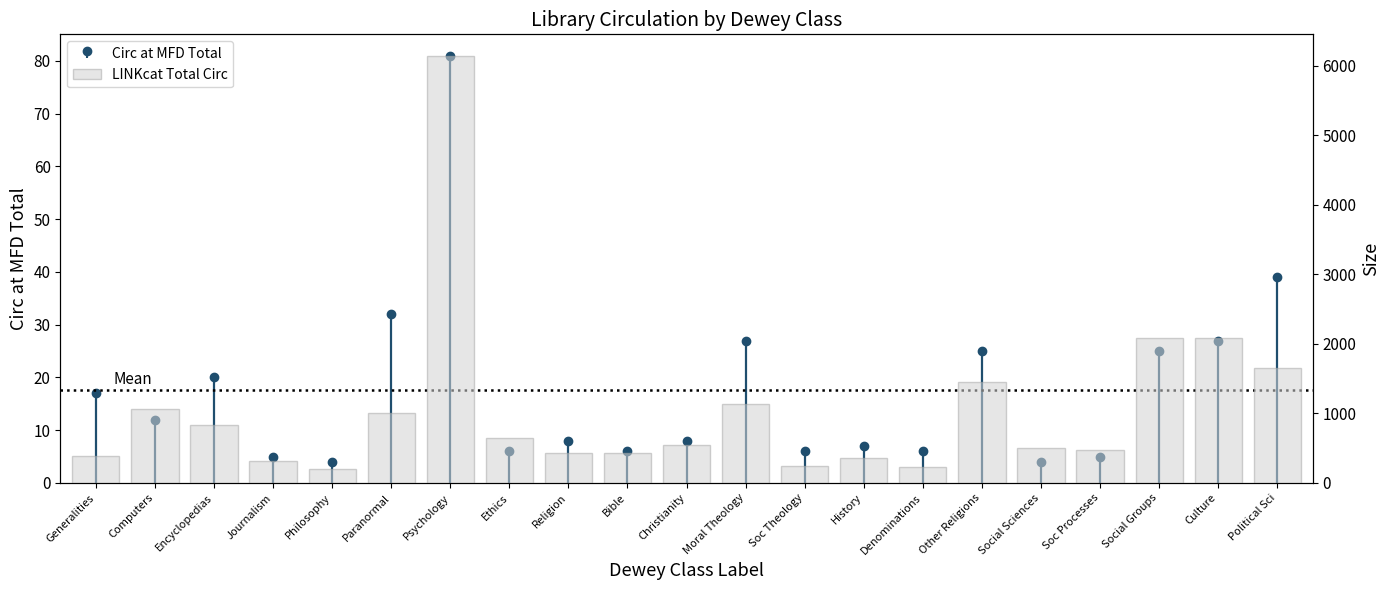

What is the difference between the maximum and second lowest values?

5917